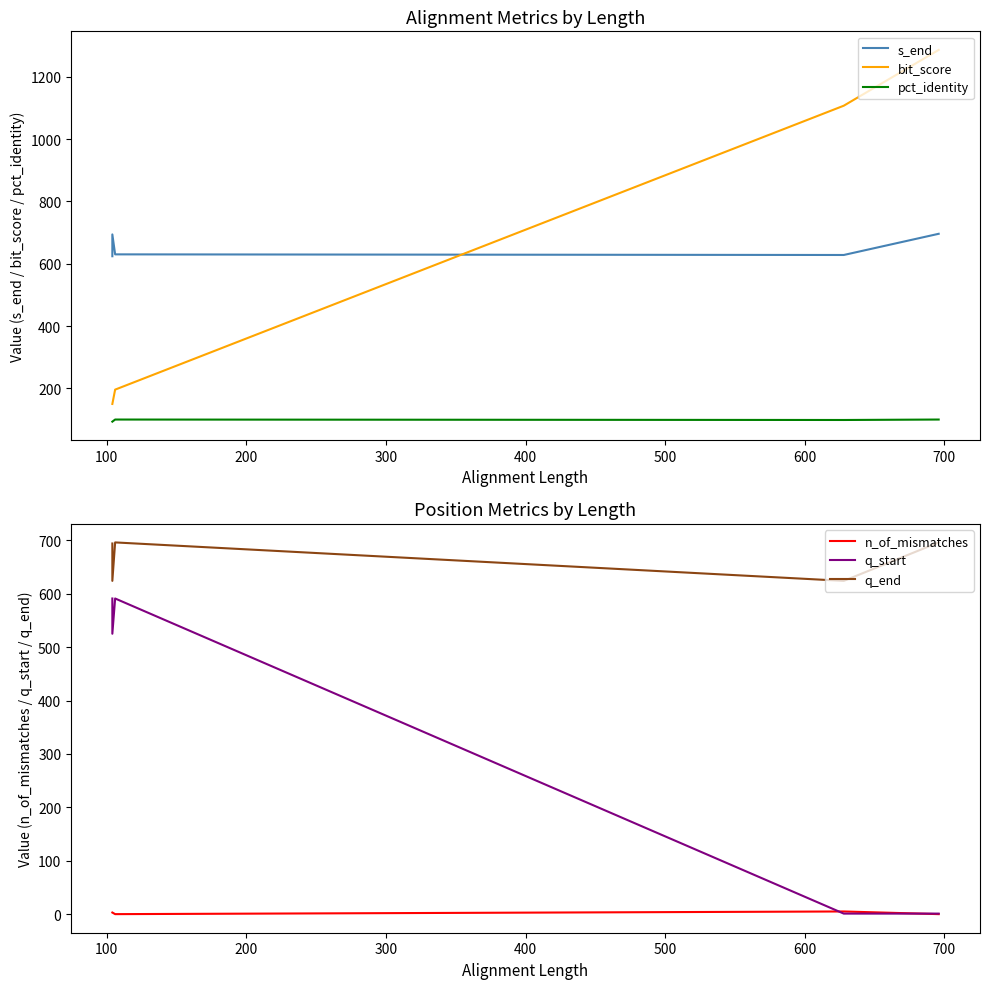

Which series ends up on top after the final intersection of s_end and q_end?

s_end